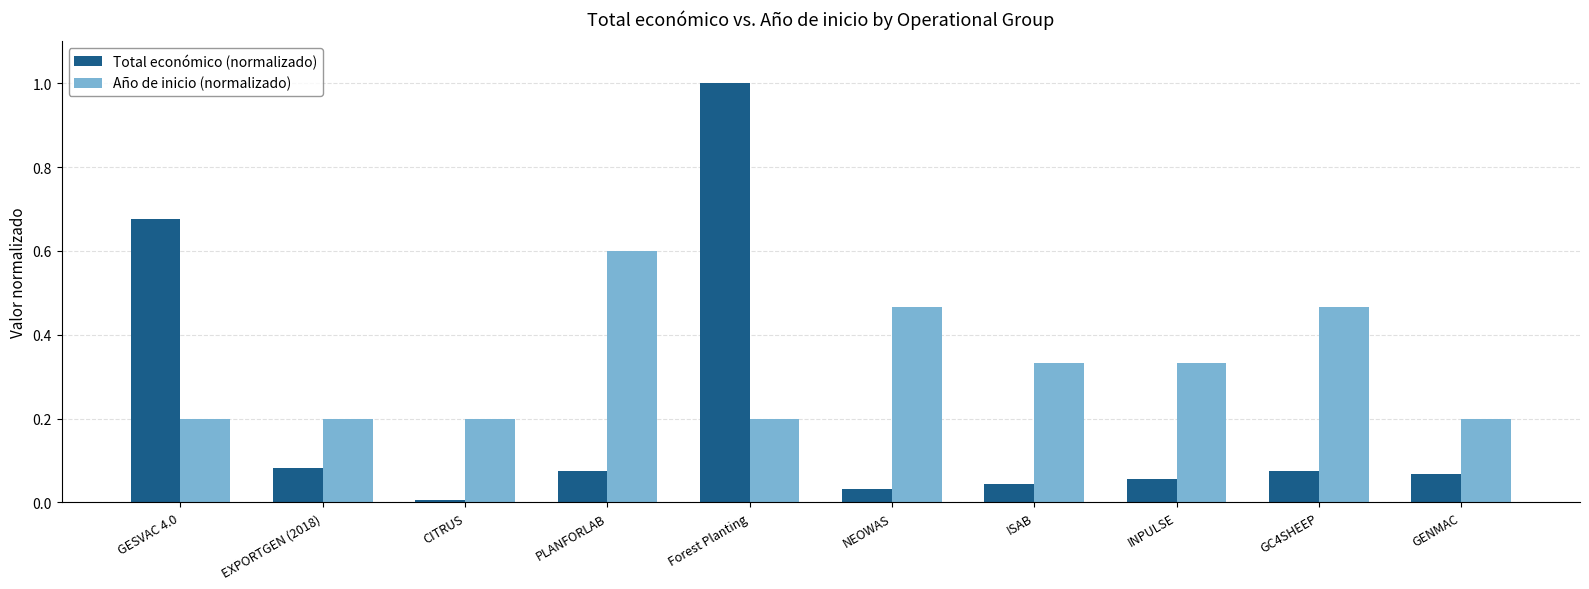

At which category does the chart reach its minimum across all series?

CITRUS